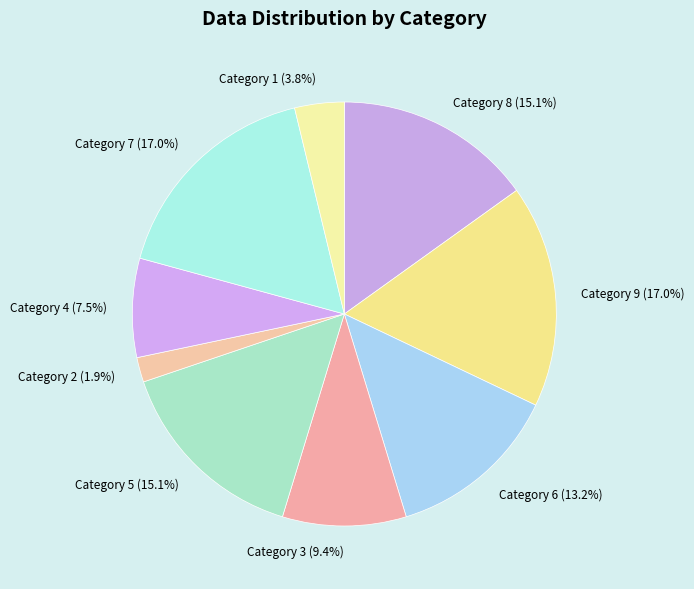

How much of the chart is everything except Category 7 (17.0%)?

83.0%